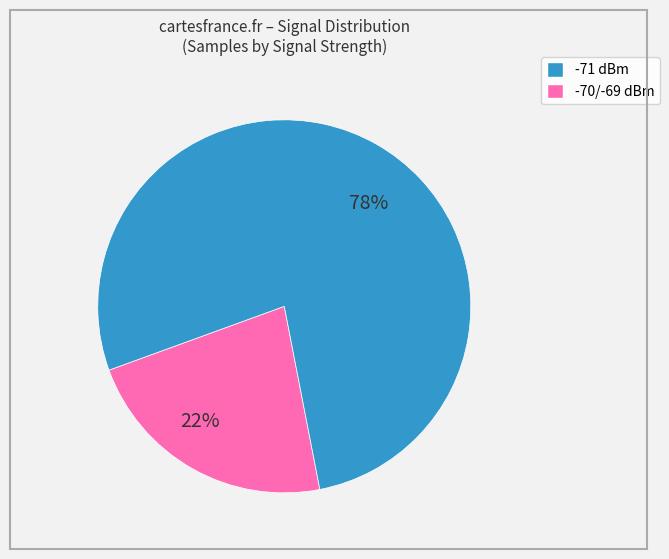

Does any single category account for the majority?

Yes